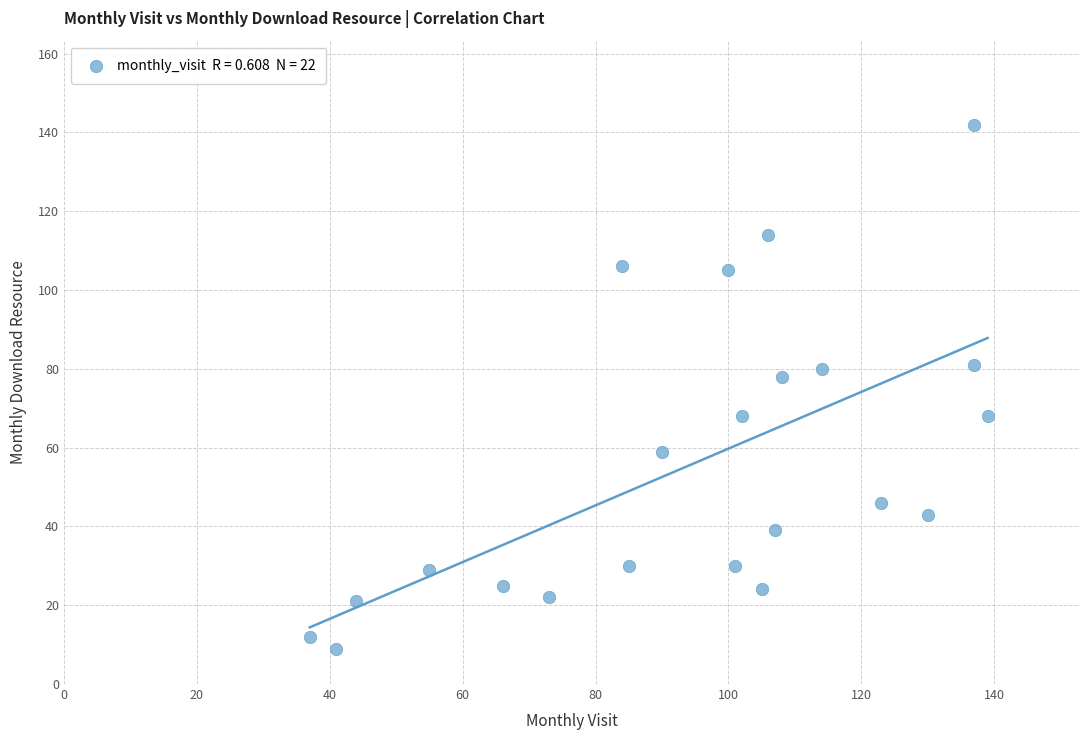

What Y value in the scatter plot is closest to 75?

78